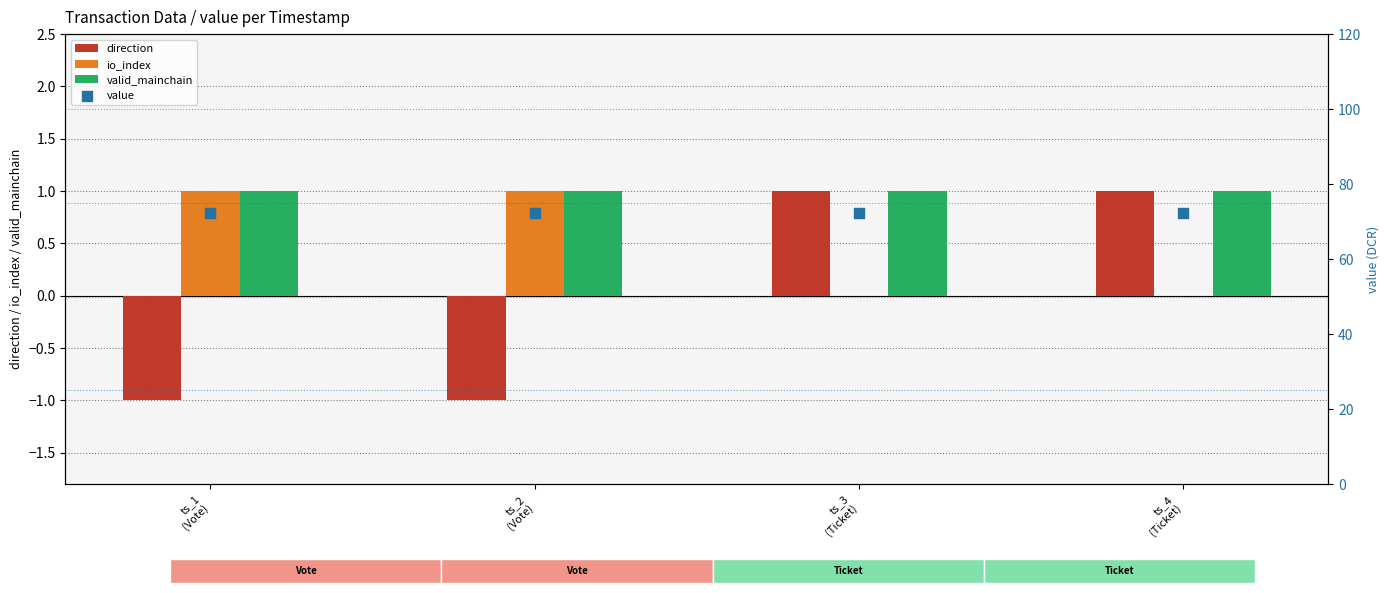

Which series has the largest total across all categories?

value